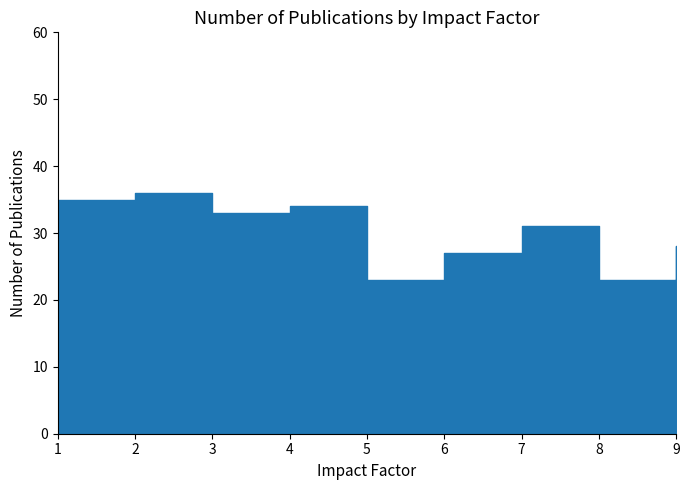

What is the ratio of the value at 6 to the value at 7?

0.9